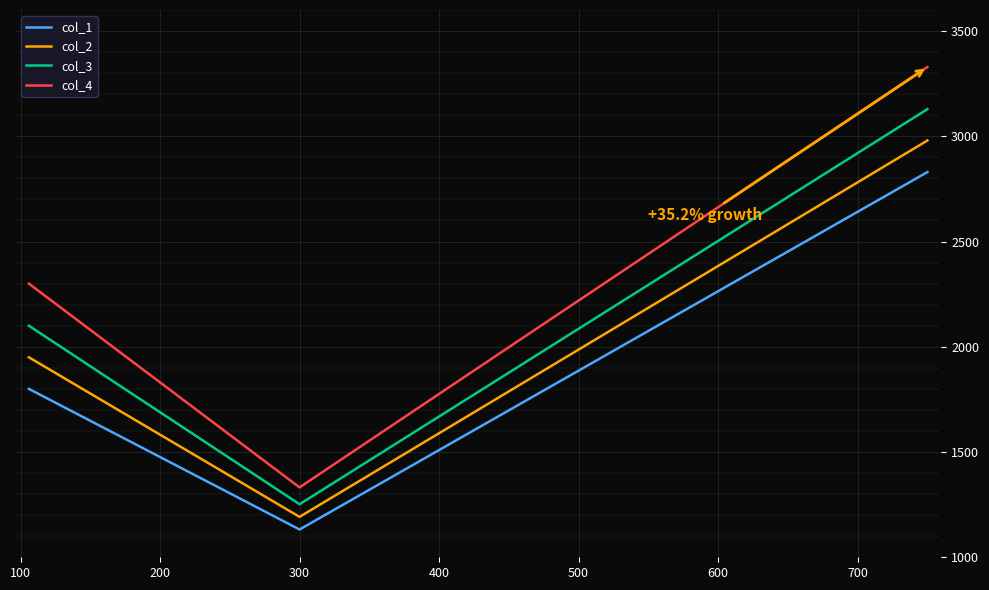

Rank the series by their maximum value, from lowest to highest.

col_1, col_2, col_3, col_4